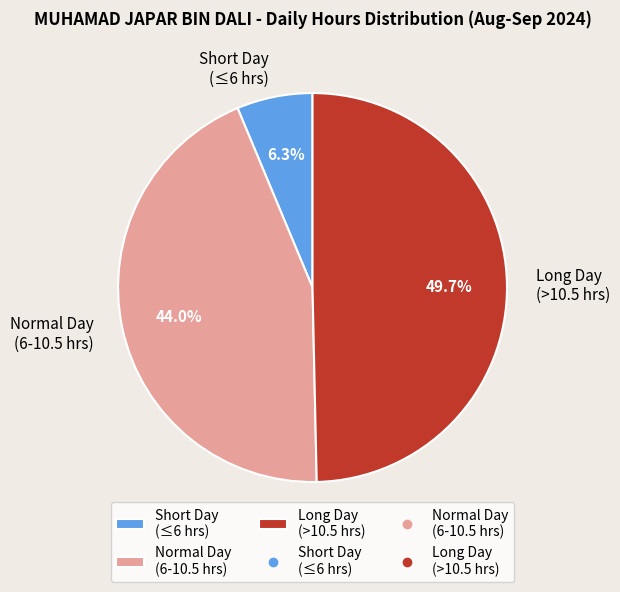

What is the largest slice in the pie chart?

Long Day (>10.5 hrs)